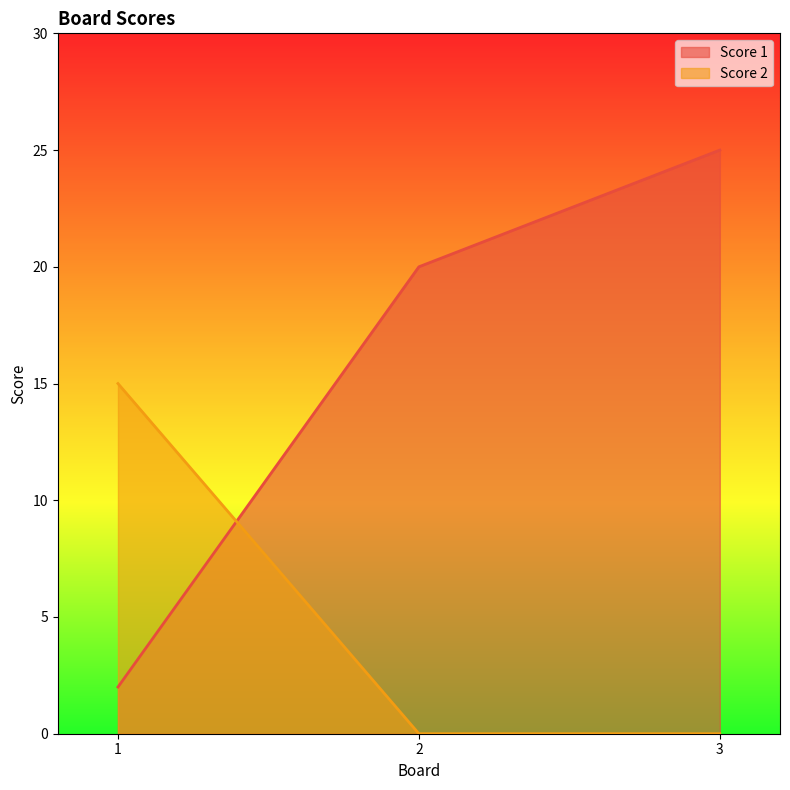

How many lines are shown in the chart?

2